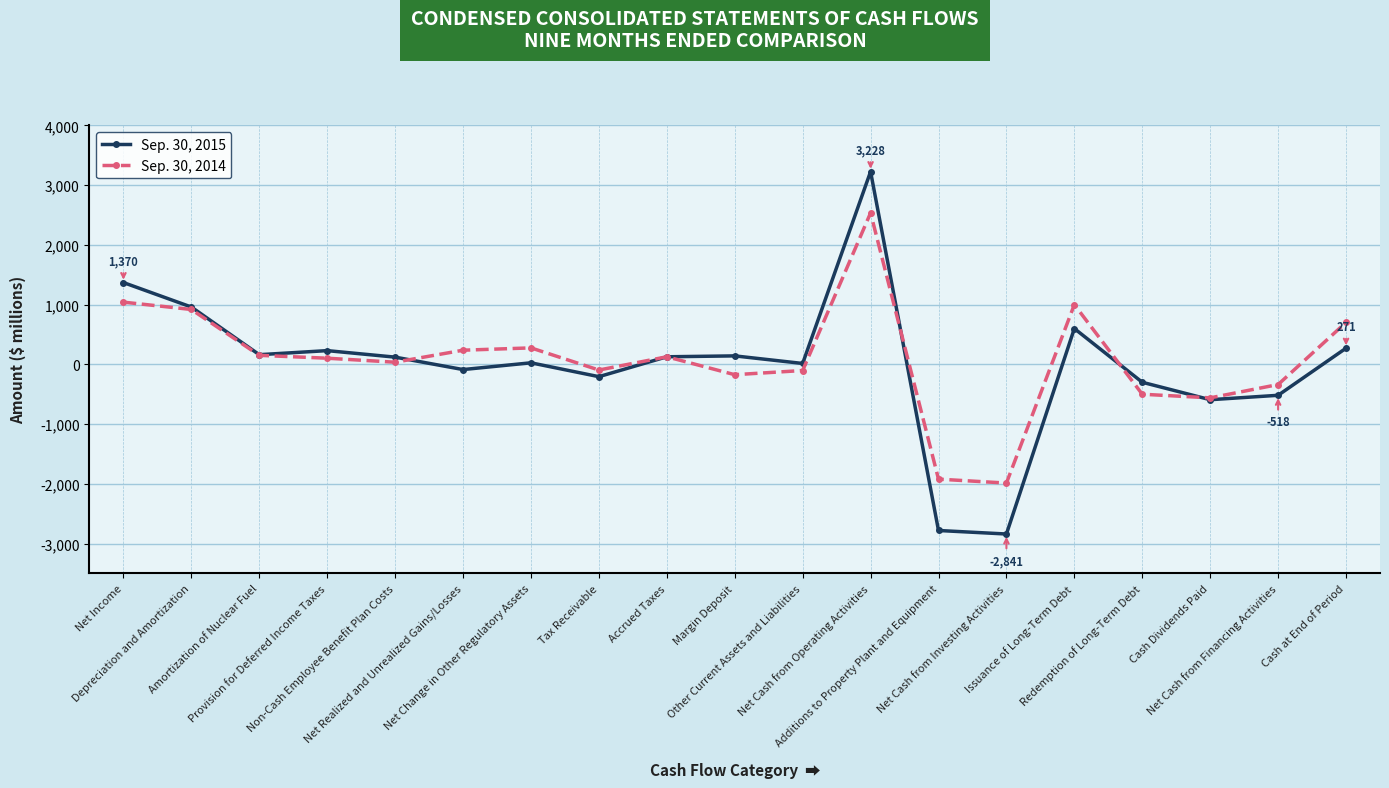

True or false: Sep. 30, 2014 has more than 0 interior local peaks.

True